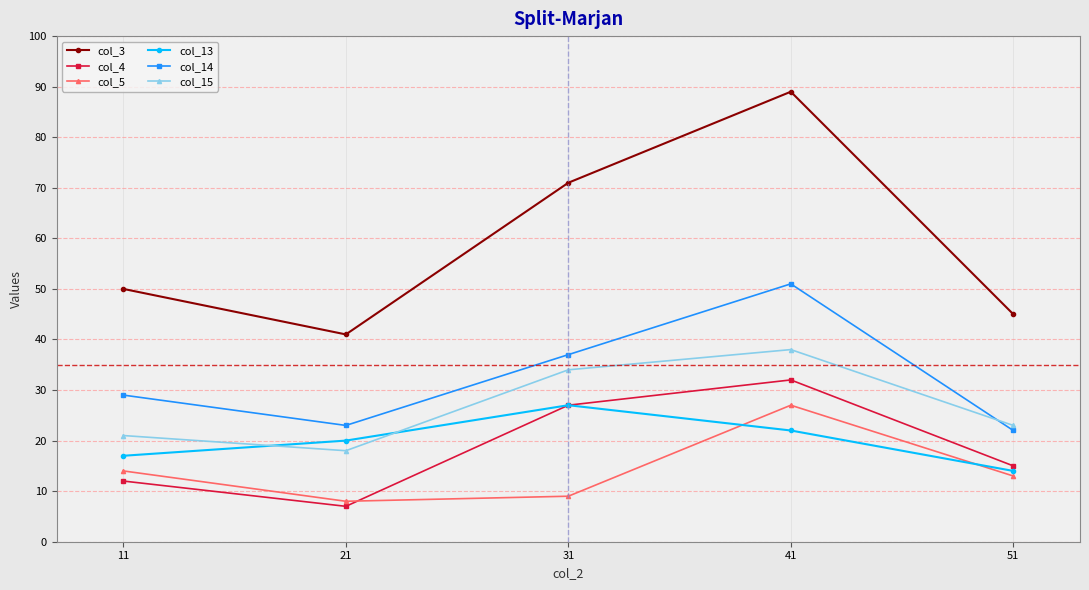

Which series ends up on top after the final intersection of col_5 and col_13?

col_13